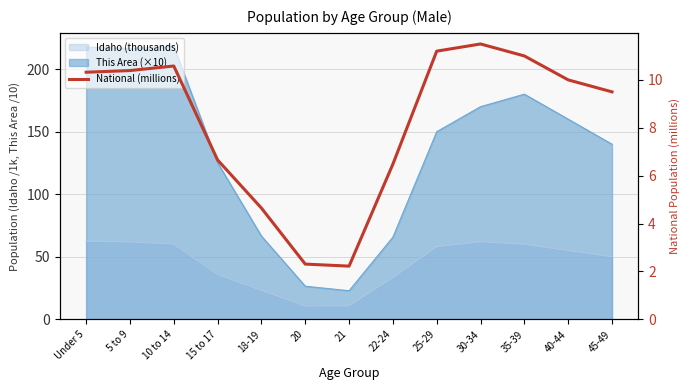

What is the label of the 1st point from the right?

45-49